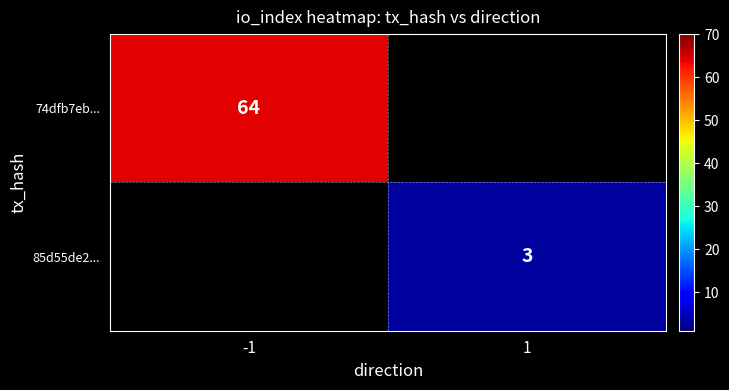

Between 1 and -1, which is larger?

-1